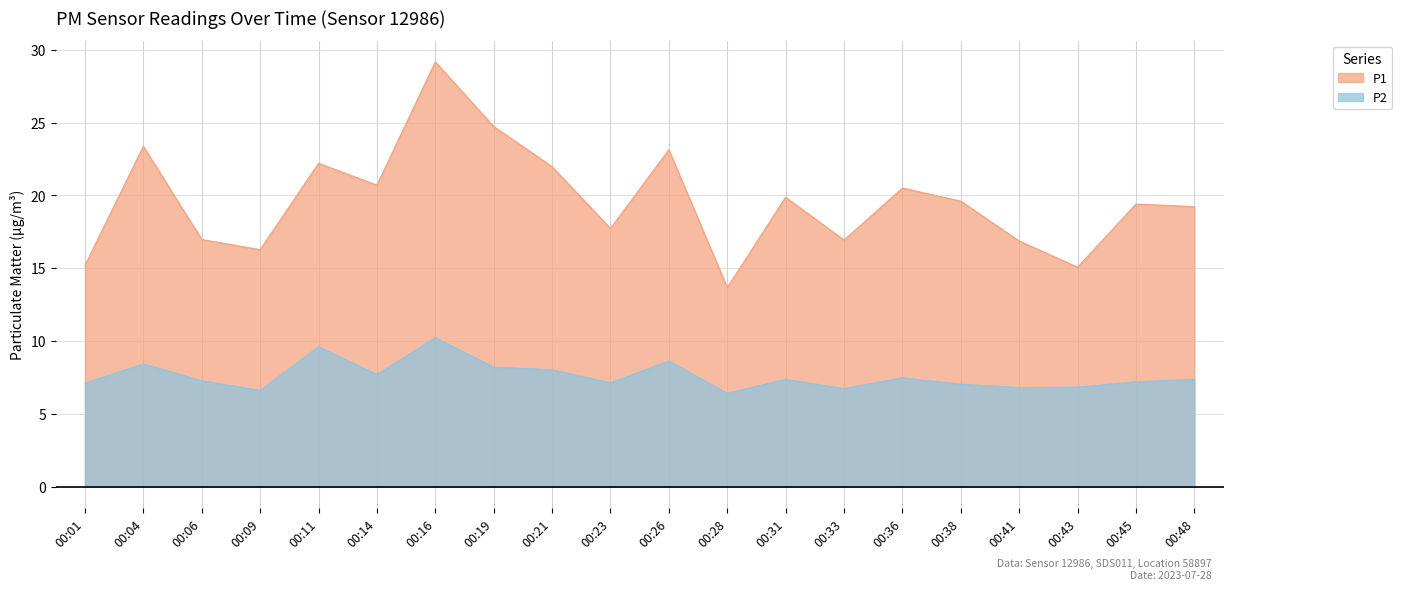

Reading right to left, list all the values displayed in this chart.

P1: 19.2	19.4	15.1	16.9	19.6	20.5	16.9	19.9	13.7	23.1	17.7	22.0	24.7	29.2	20.7	22.2	16.3	17.0	23.4	15.2
P2: 7.4	7.2	6.8	6.8	7.0	7.5	6.7	7.4	6.4	8.6	7.1	8.0	8.2	10.2	7.7	9.6	6.6	7.3	8.4	7.1